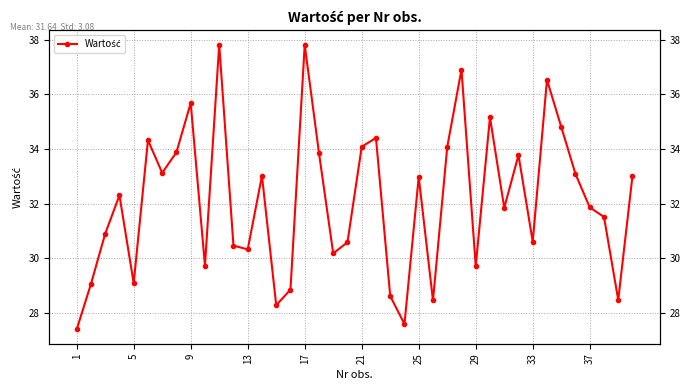

Reading right to left, what are all the values shown in this chart?

33.0	28.5	31.5	31.9	33.1	34.8	36.5	30.6	33.8	31.9	35.2	29.7	36.9	34.1	28.5	33.0	27.6	28.6	34.4	34.1	30.6	30.2	33.9	37.8	28.9	28.3	33.0	30.3	30.5	37.8	29.7	35.7	33.9	33.1	34.3	29.1	32.3	30.9	29.1	27.4